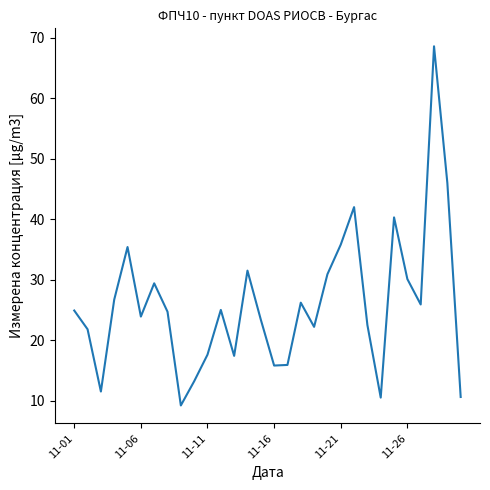

What is the difference between the second highest and second lowest values?

35.5